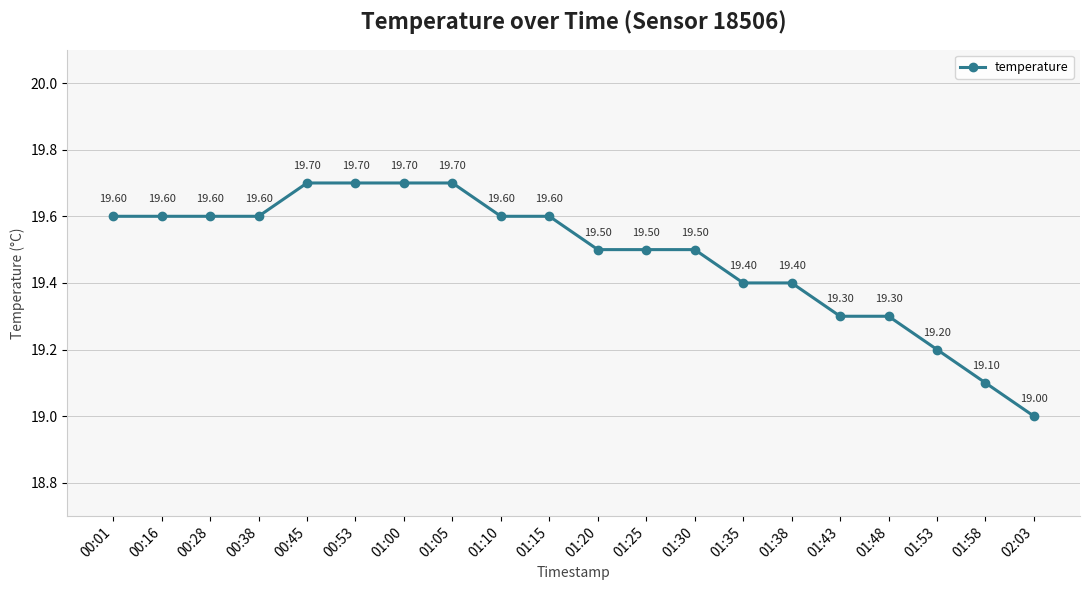

What is the change in value from 00:53 to 01:48?

-0.4